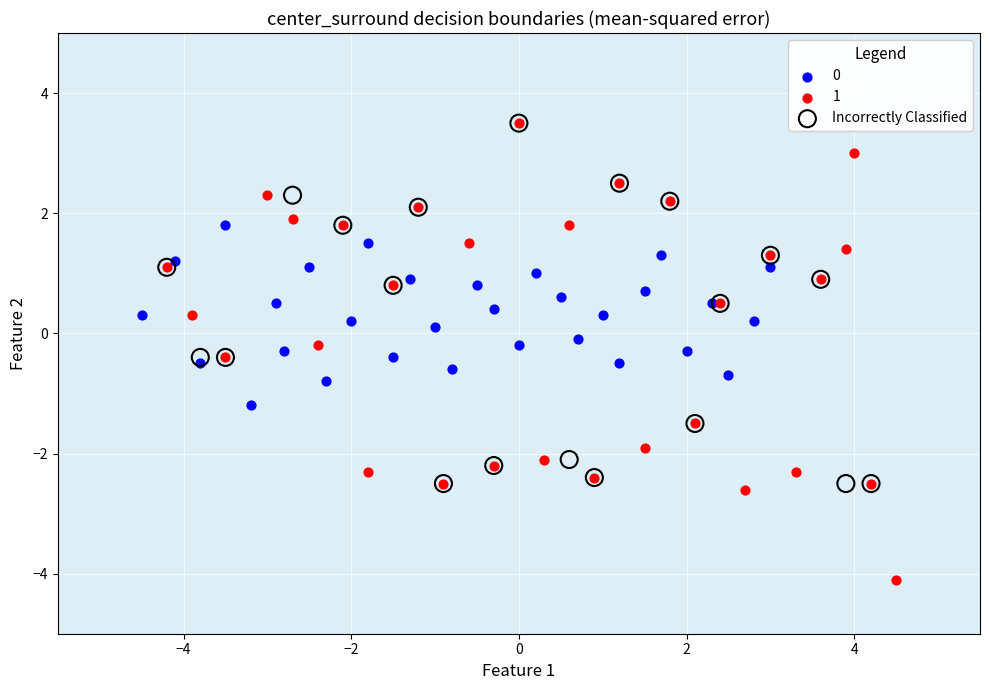

What are all the series names shown in the legend?

0, 1, Incorrectly Classified